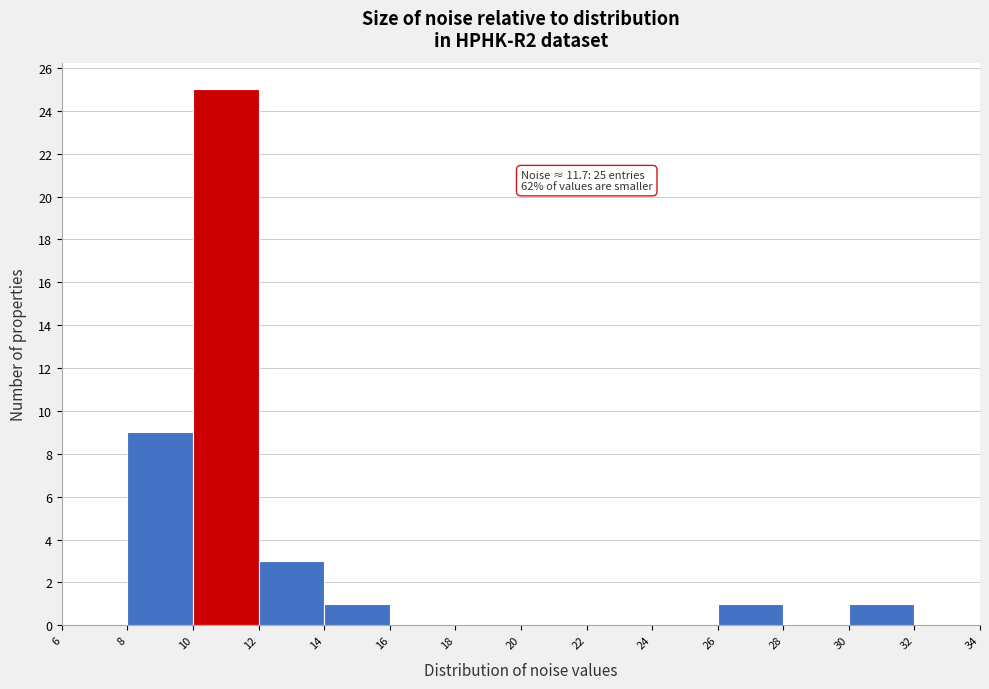

Which range on the x-axis has the tallest bar?

10 to 12